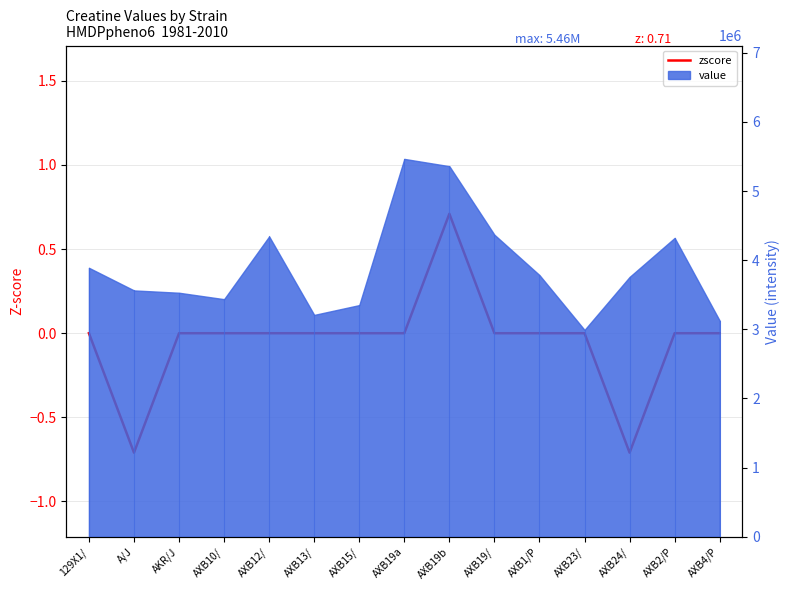

What is the difference between the second highest and minimum values?

0.7